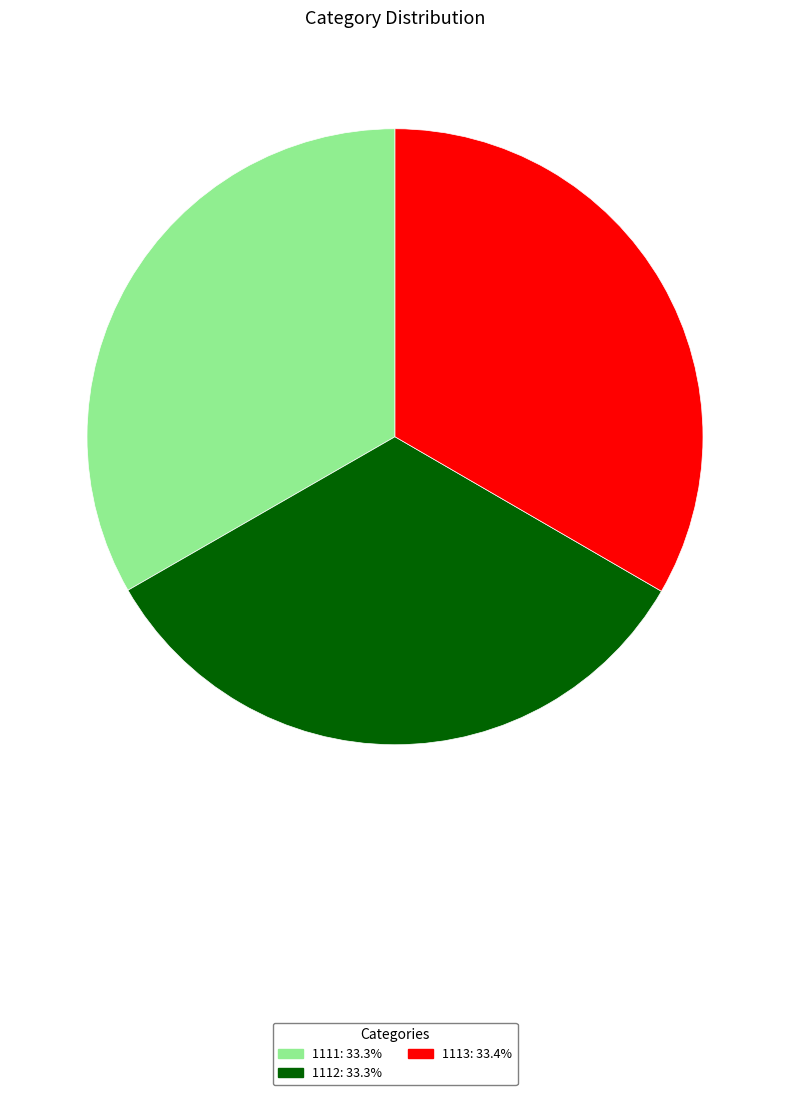

Is the sum of 1112 and 1113 greater than half?

Yes